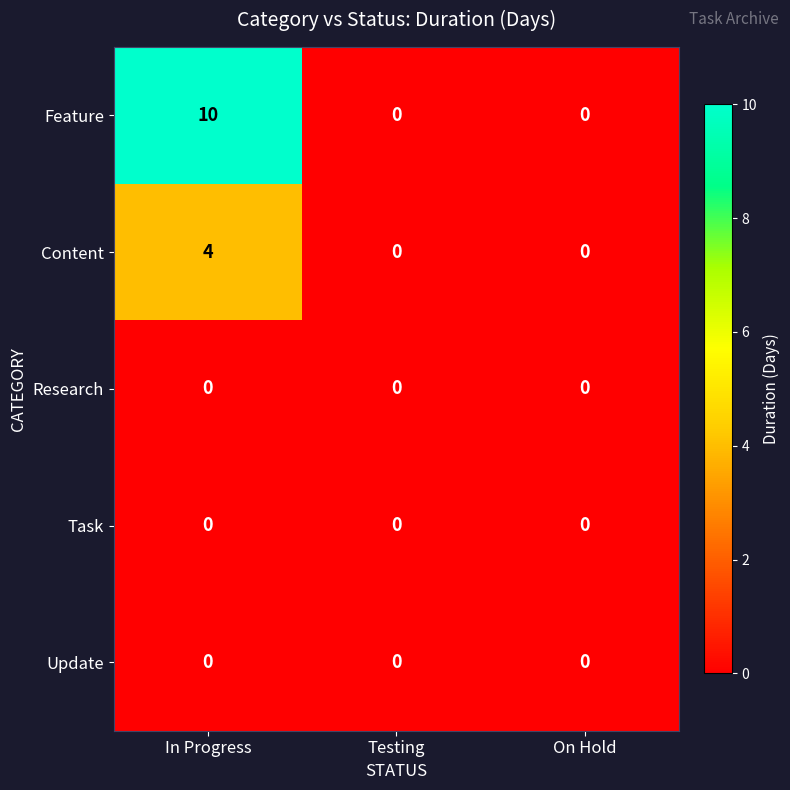

The Update series shows 0 at Testing. True or false?

True